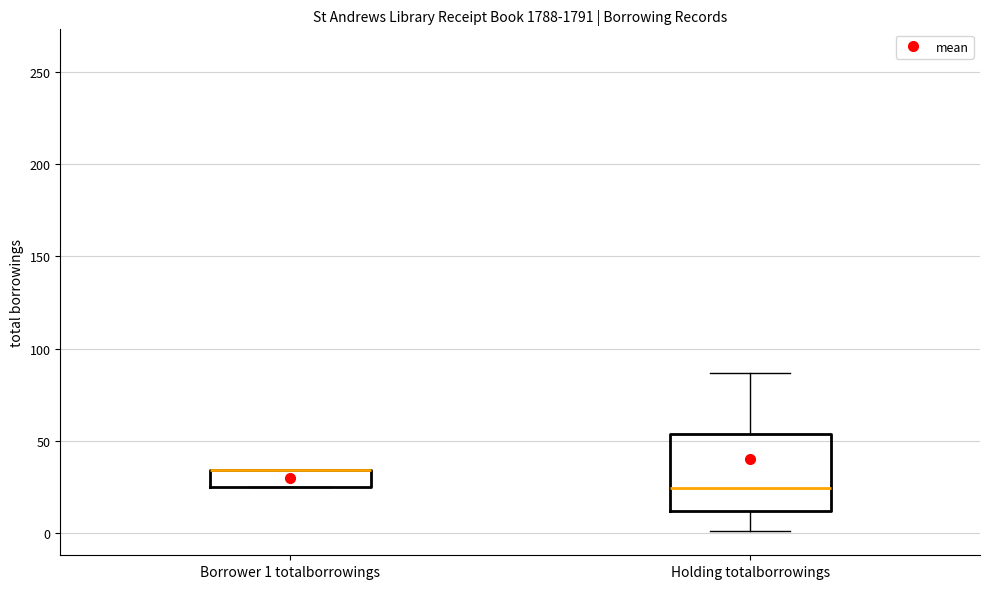

Reading left to right, read every box against the y-axis: the position of its median line, the range the box covers, and the ends of its whiskers. The values are not printed on the chart, so give them approximately, as read against the axis.

Borrower 1 totalborrowings: median 35 (drawn on the box's upper edge), box 25 to 35, whiskers 25 to 35
Holding totalborrowings: median 25, box 10 to 55, whiskers 0 to 85